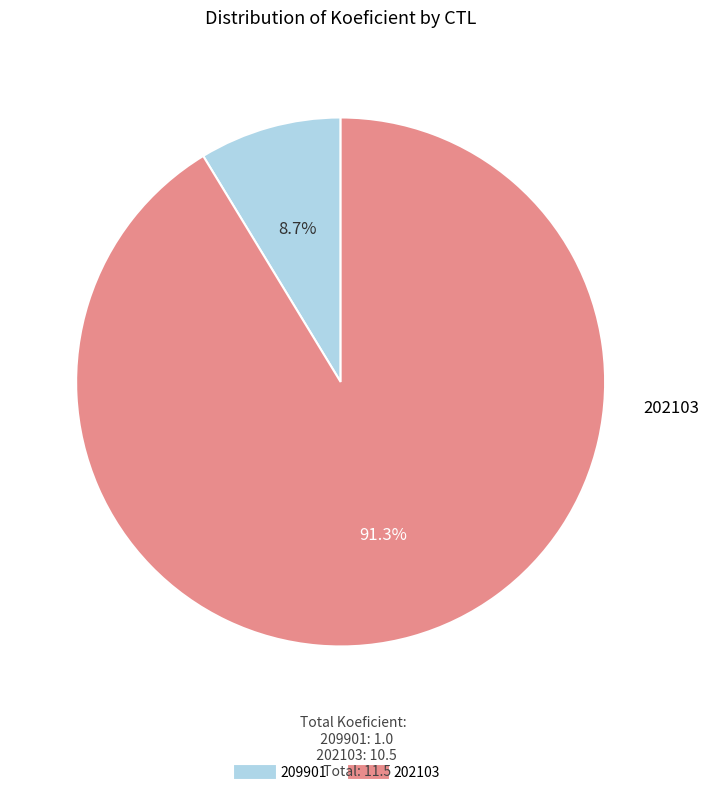

To the nearest percent, what percentage of the pie is 209901?

9%